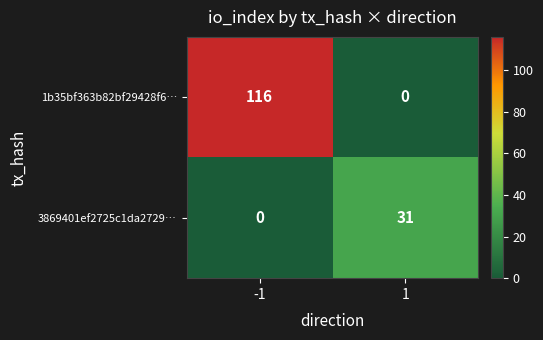

Which series has the largest total across all categories?

1b35bf363b82bf29428f6…